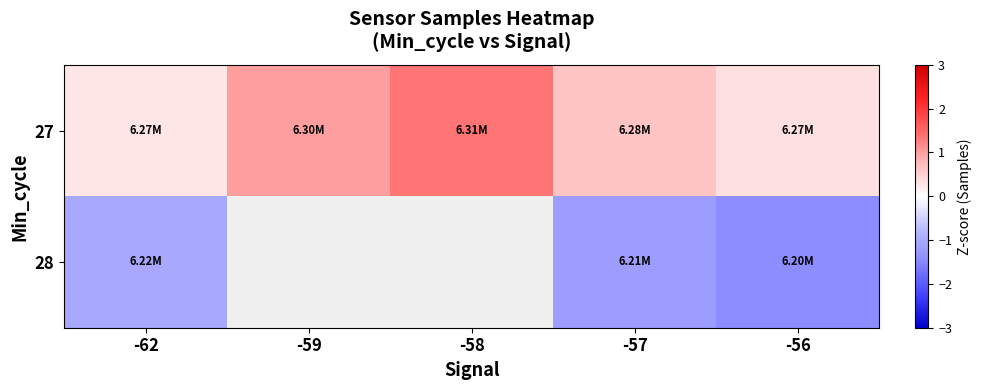

Is the value of 28 at -57 greater than the value of 27 at -56?

No